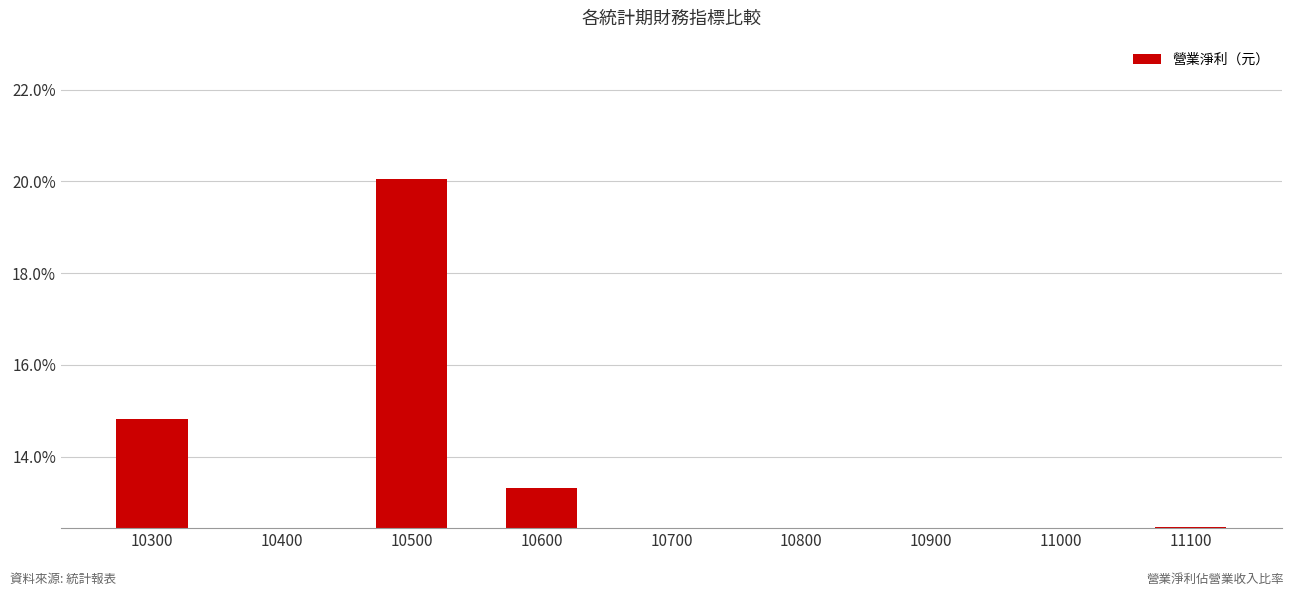

What is the greatest value displayed?

20.1